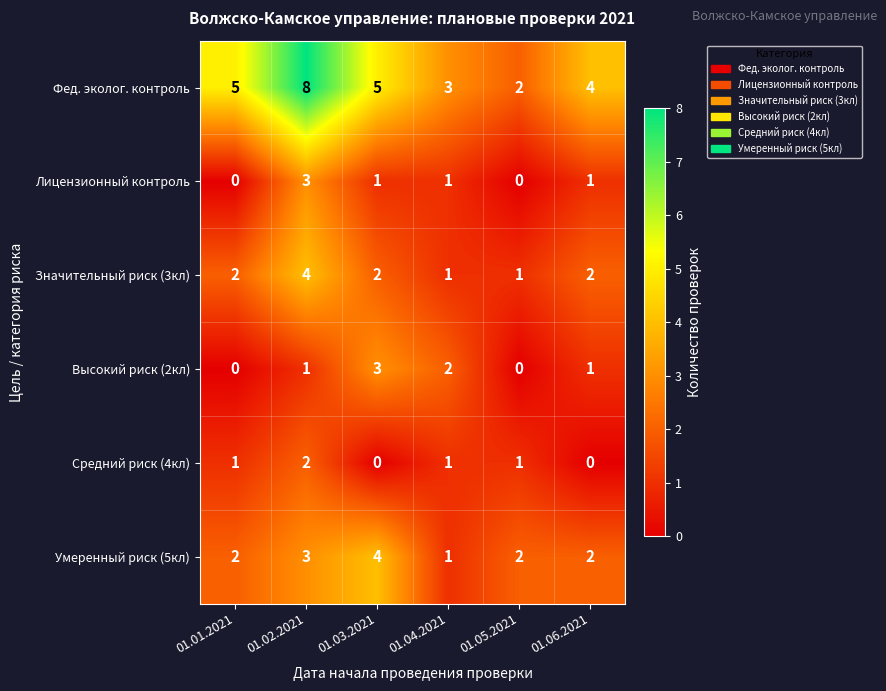

Which label corresponds to the largest value in the chart?

01.02.2021